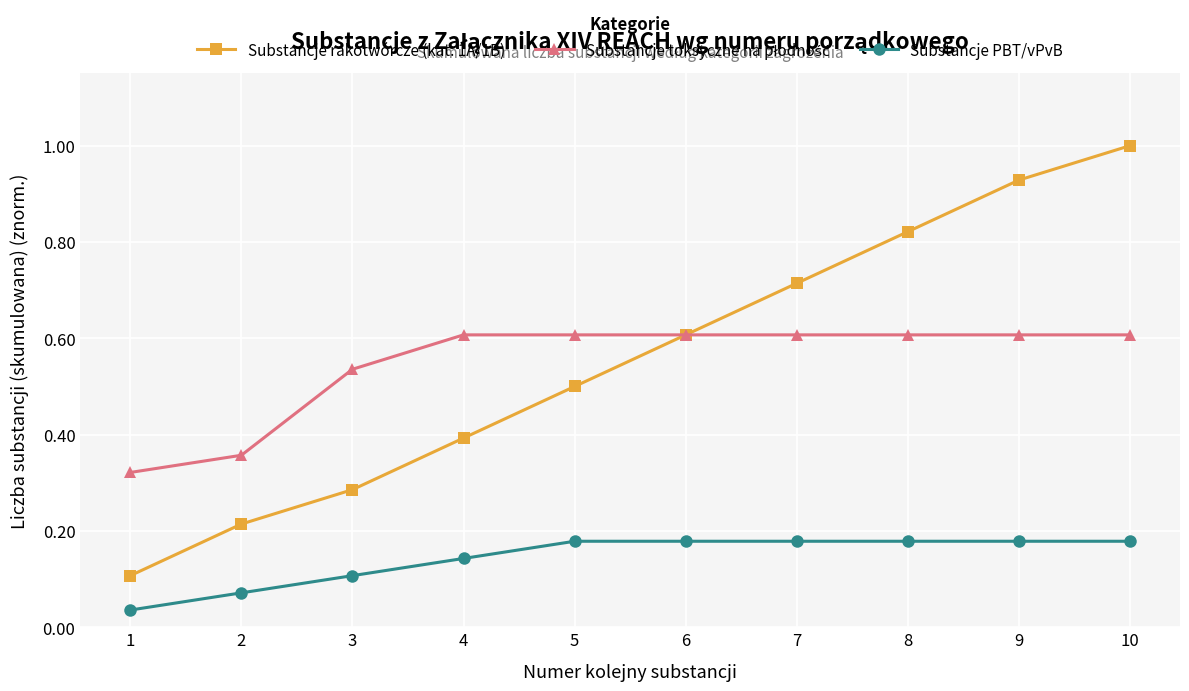

True or false: Substancje PBT/vPvB and Substancje rakotwórcze (kat. 1A/1B) intersect in this chart.

False